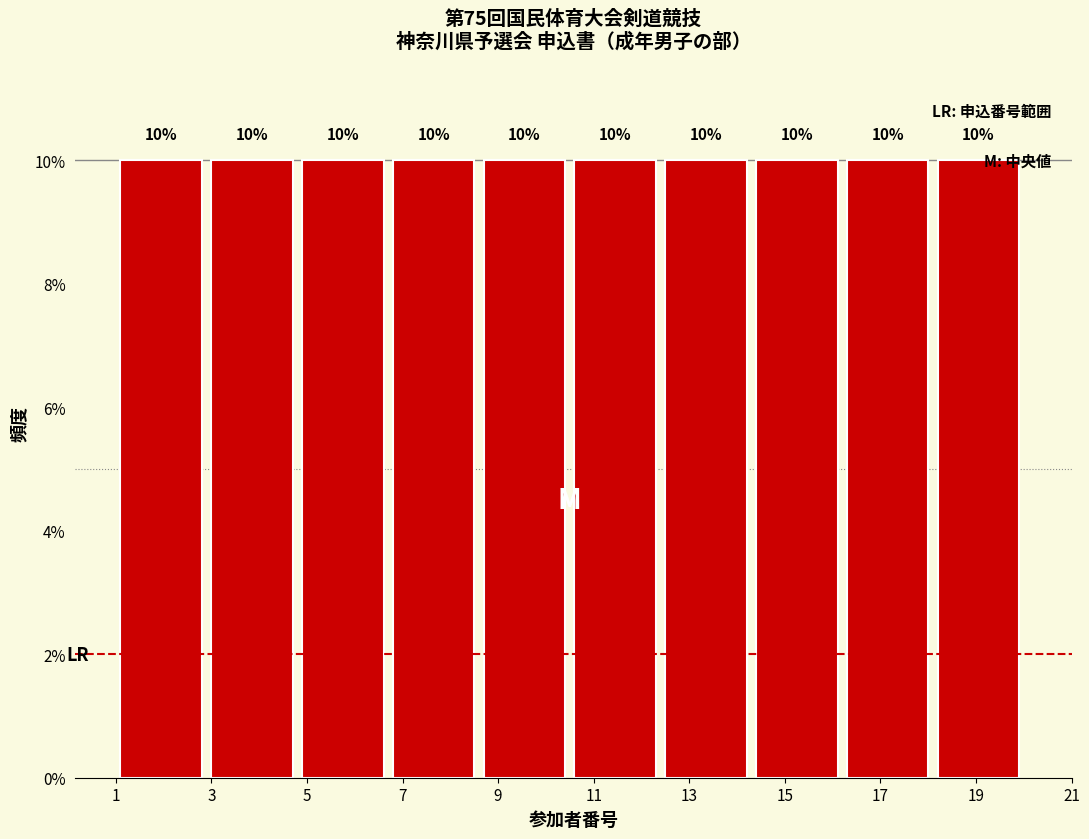

Reading left to right, transcribe this chart: for each bar, give the range it covers on the x-axis and its height. The bar edges are not printed on the chart, so give them approximately, as read against the axis.

1.0 to 2.9: 10
2.9 to 4.8: 10
4.8 to 6.7: 10
6.7 to 8.6: 10
8.6 to 10.5: 10
10.5 to 12.4: 10
12.4 to 14.3: 10
14.3 to 16.2: 10
16.2 to 18.1: 10
18.1 to 20.0: 10